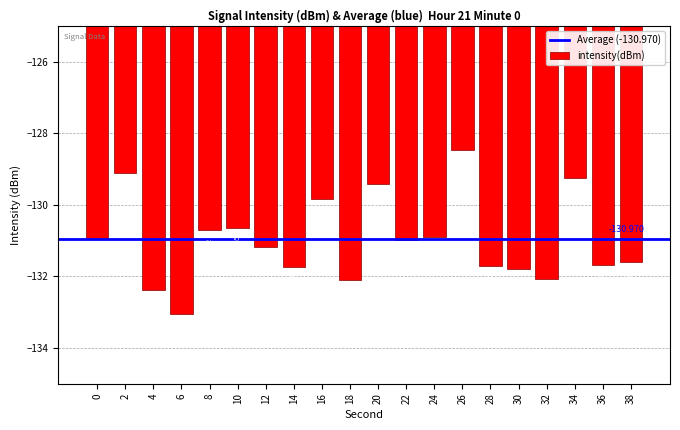

What is the value of the 15th bar from the left?

-131.7